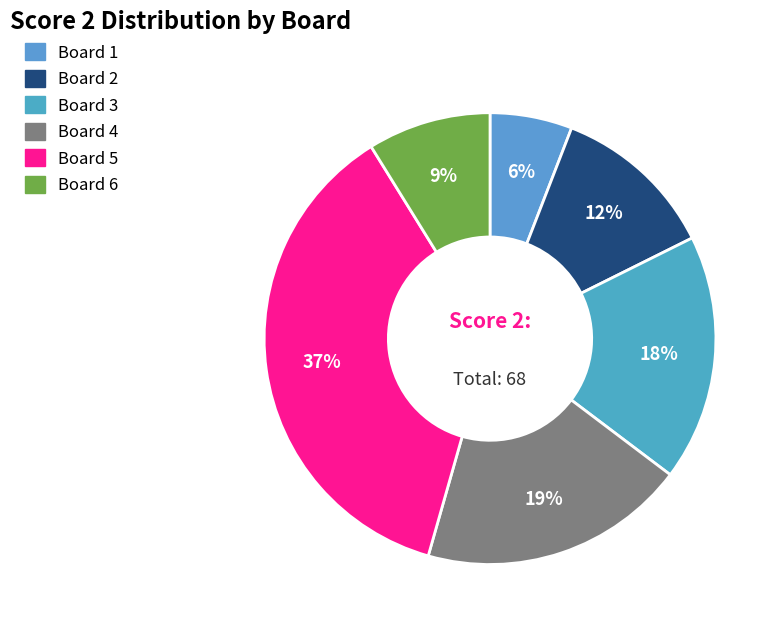

Rank the categories by value from lowest to highest.

Board 1, Board 6, Board 2, Board 3, Board 4, Board 5